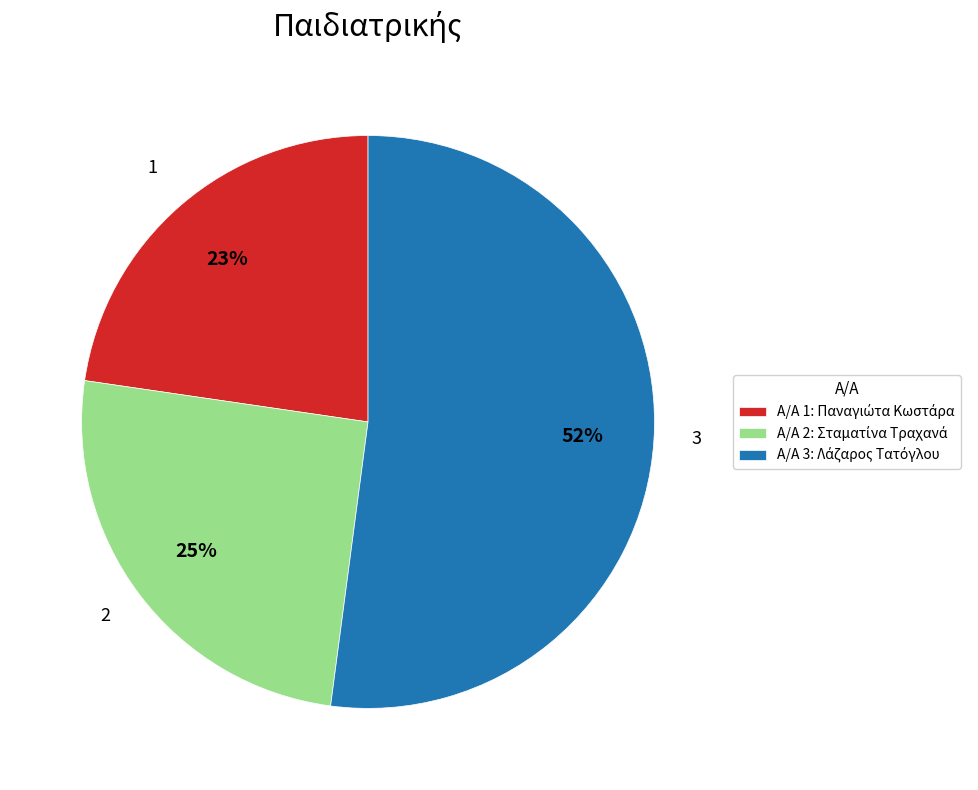

Between 1 and 2, which is larger?

2